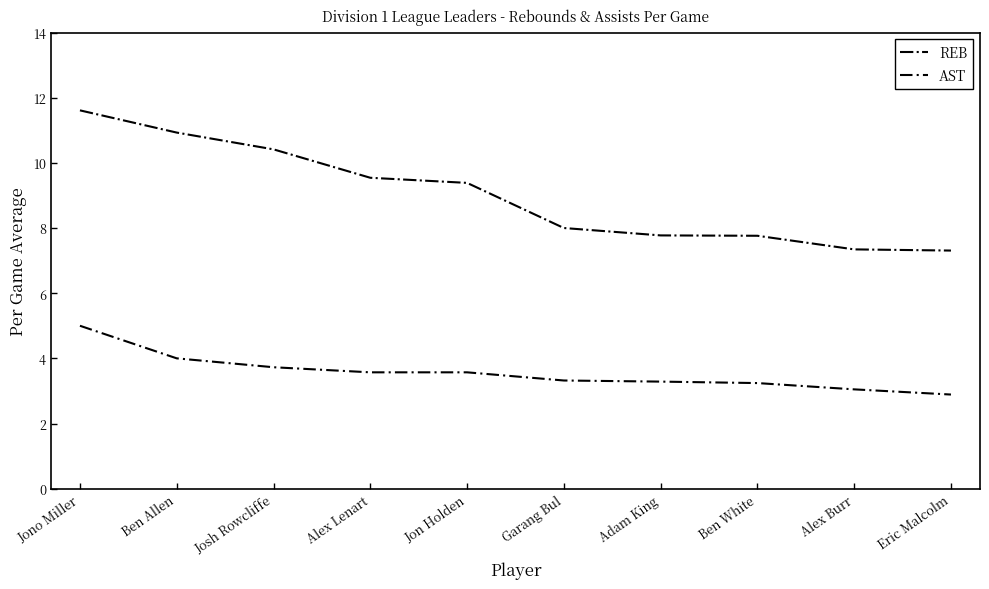

What is the difference between the AST values at Ben Allen and Jono Miller?

1.0